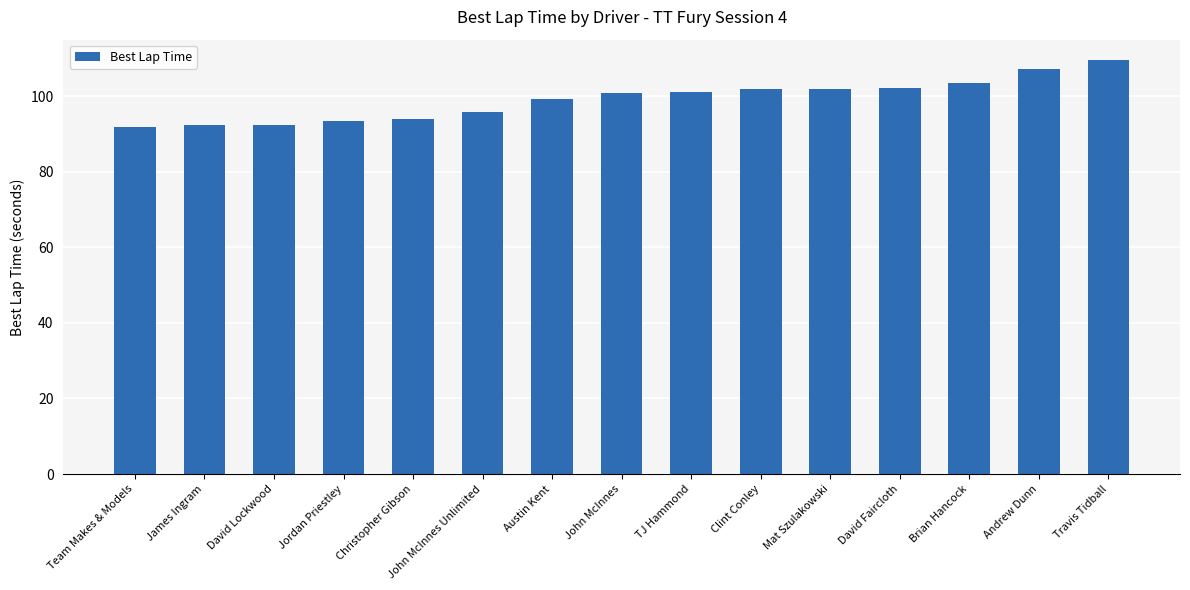

What is the minimum value shown in the chart?

91.9